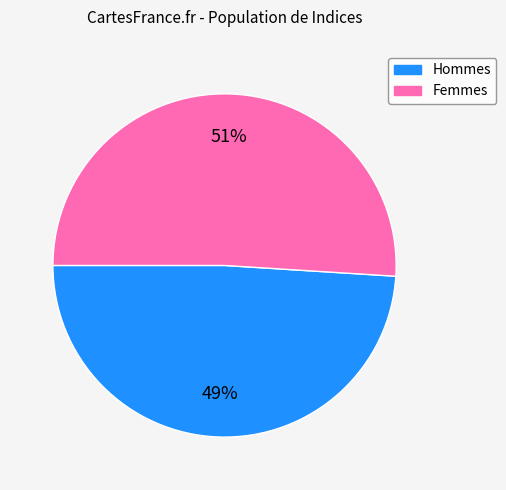

To the nearest percent, what is the difference between the largest and smallest slice percentages?

2%